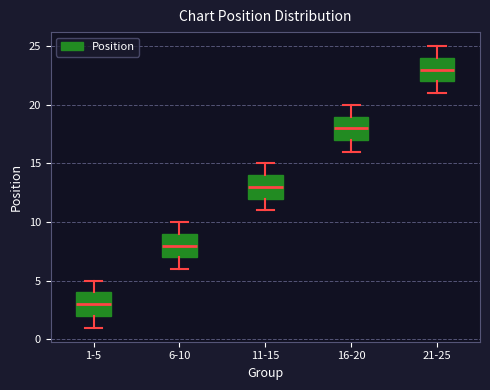

Reading left to right, transcribe this box plot: for each box, give where its median line is, the range the box spans, and where its two whiskers end, as read against the y-axis. The values are not printed on the chart, so give them approximately, as read against the axis.

1-5: median 3, box 2 to 4, whiskers 1 to 5
6-10: median 8, box 7 to 9, whiskers 6 to 10
11-15: median 13, box 12 to 14, whiskers 11 to 15
16-20: median 18, box 17 to 19, whiskers 16 to 20
21-25: median 23, box 22 to 24, whiskers 21 to 25